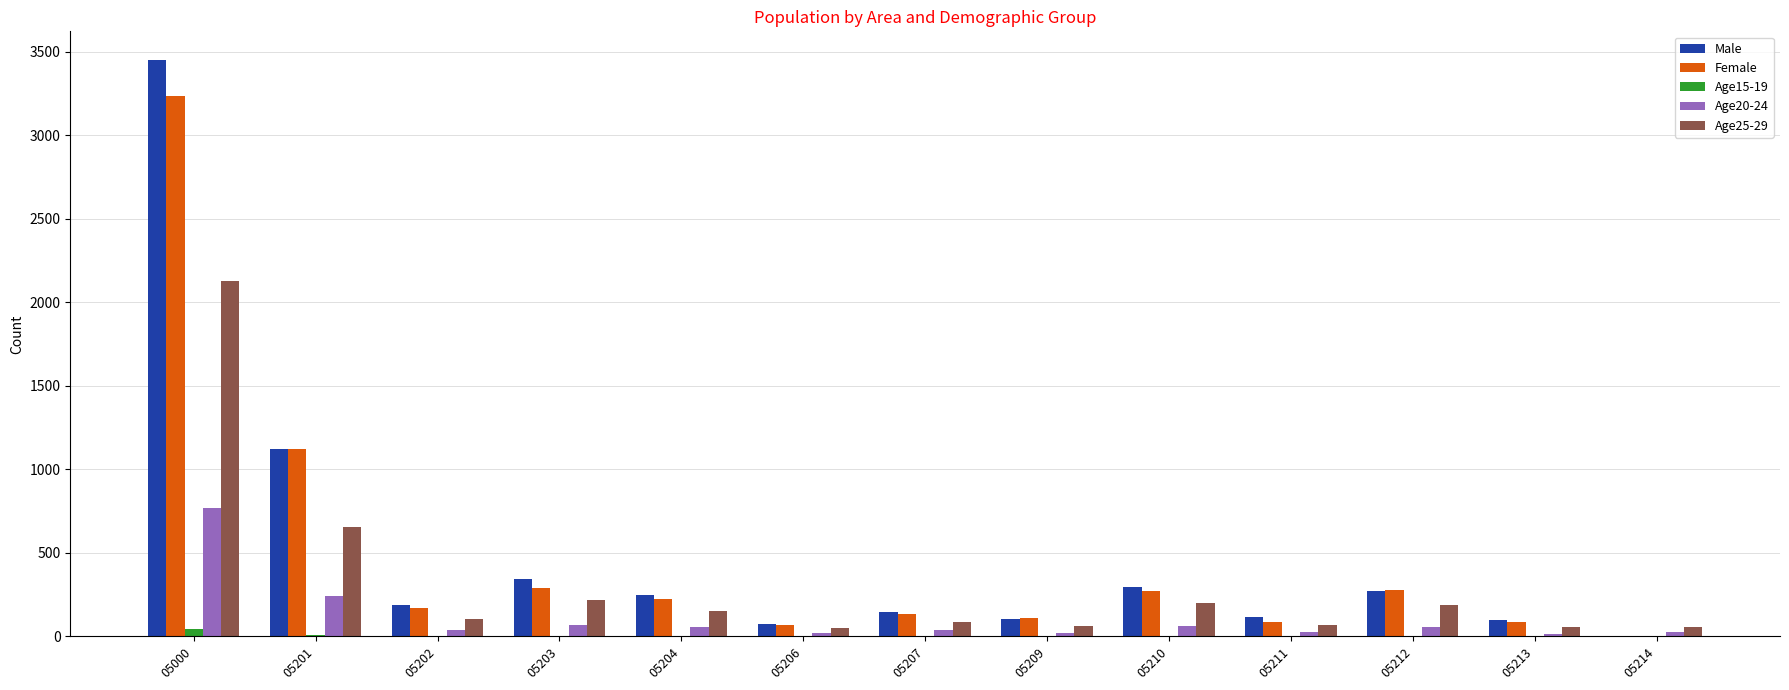

Is the value of Age25-29 at 05204 greater than the value of Age20-24 at 05209?

Yes